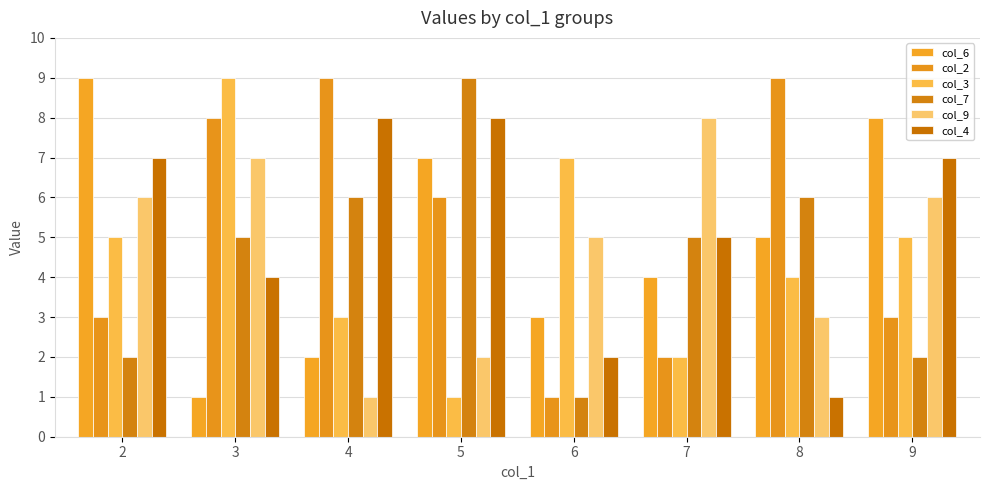

What is the value of the col_9 bar at the 1st from the left?

6